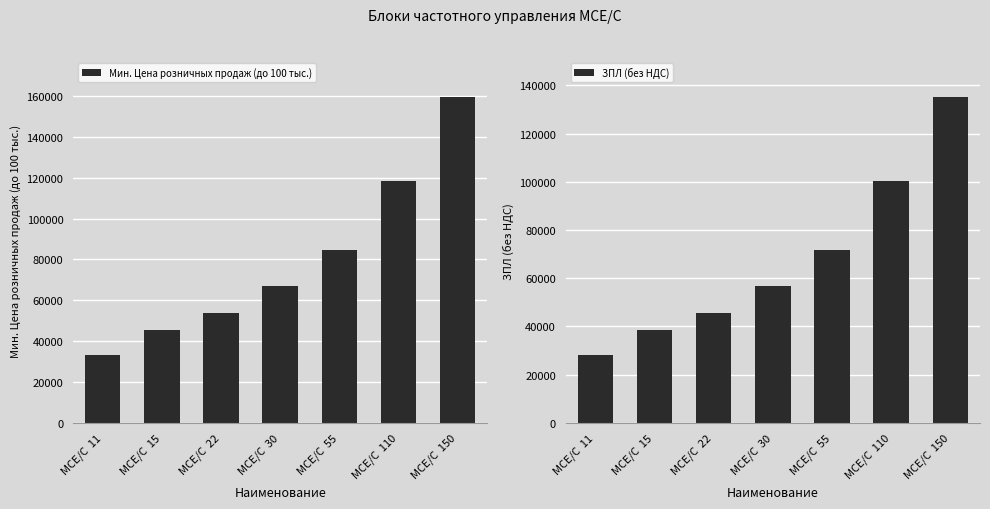

List the labels in order of ЗПЛ (без НДС) value, smallest first.

MCE/C  11, MCE/C  15, MCE/C  22, MCE/C  30, MCE/C  55, MCE/C  110, MCE/C  150